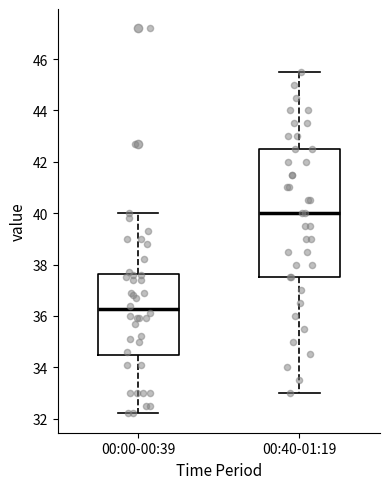

Which box's median line is the highest?

00:40-01:19